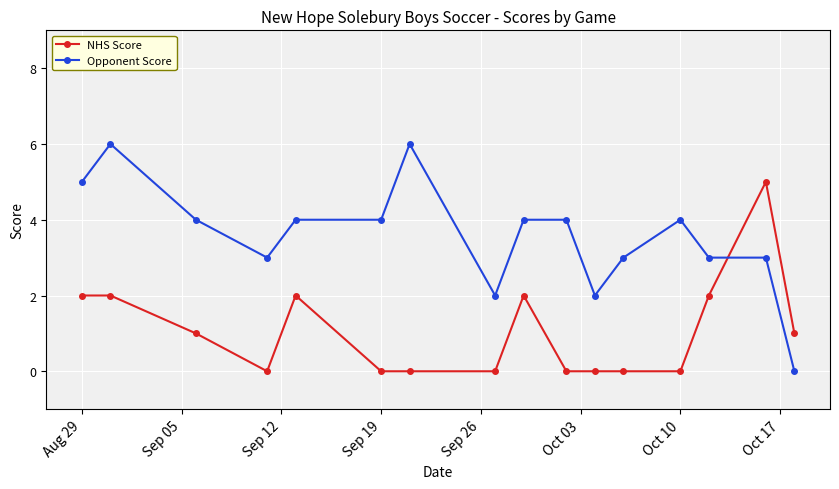

How many positive values does the Opponent Score series have?

15